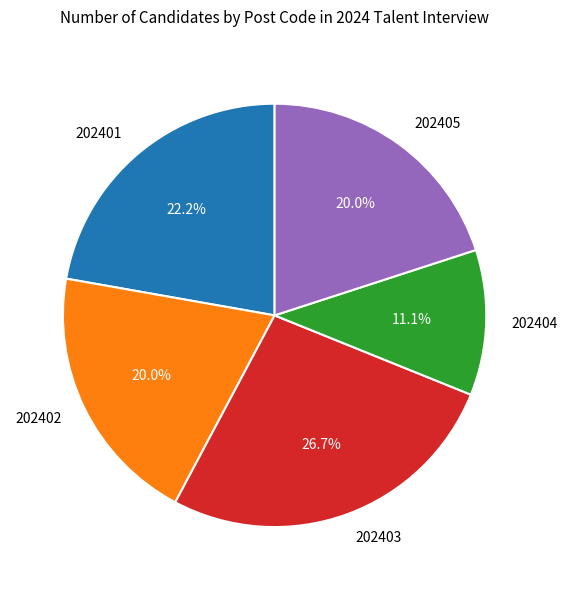

Do 202401 and 202404 together represent more than half of the pie?

No